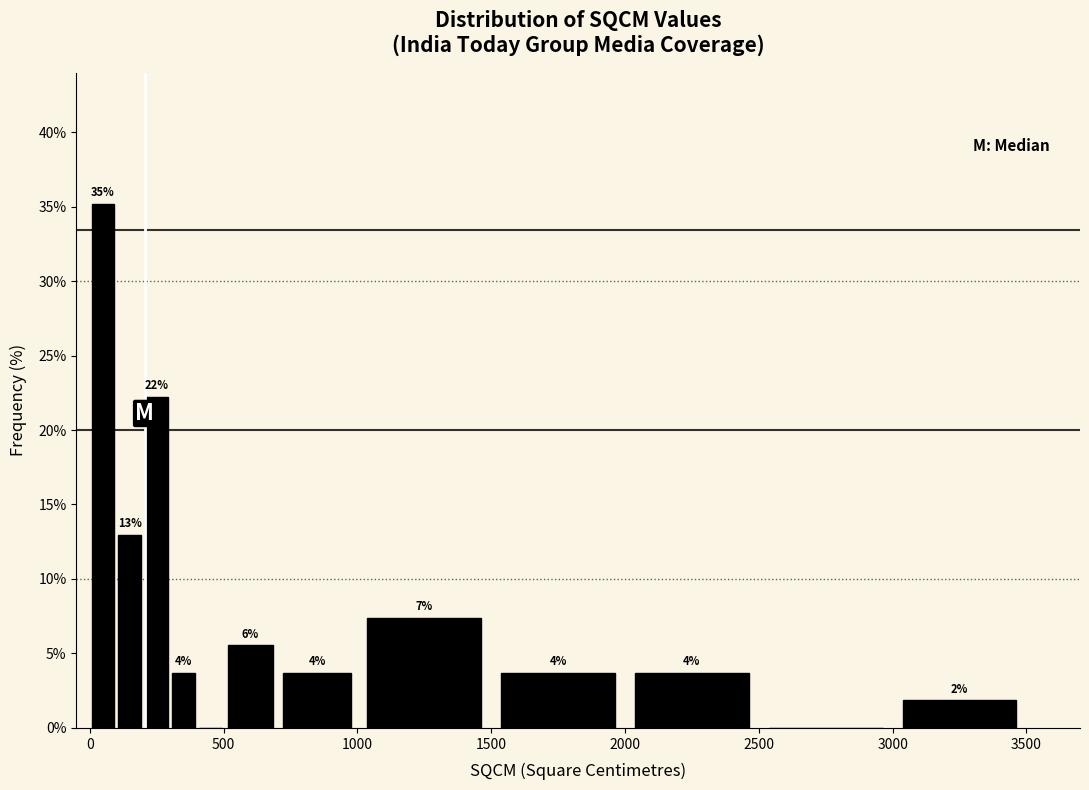

Read against the x-axis, roughly where is the centre of the tallest bar?

50